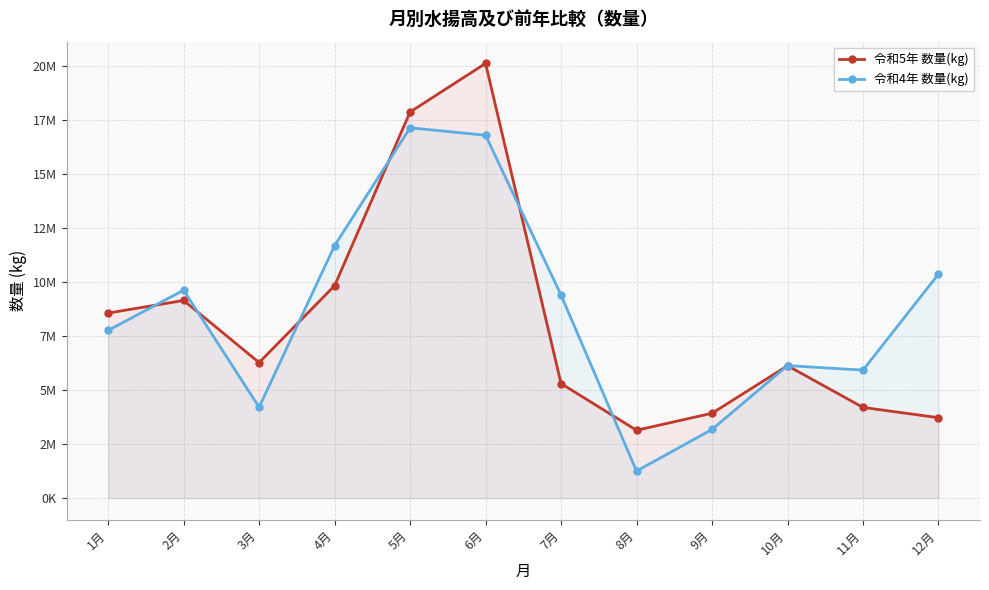

Does the chart display data point markers on the line(s)?

Yes